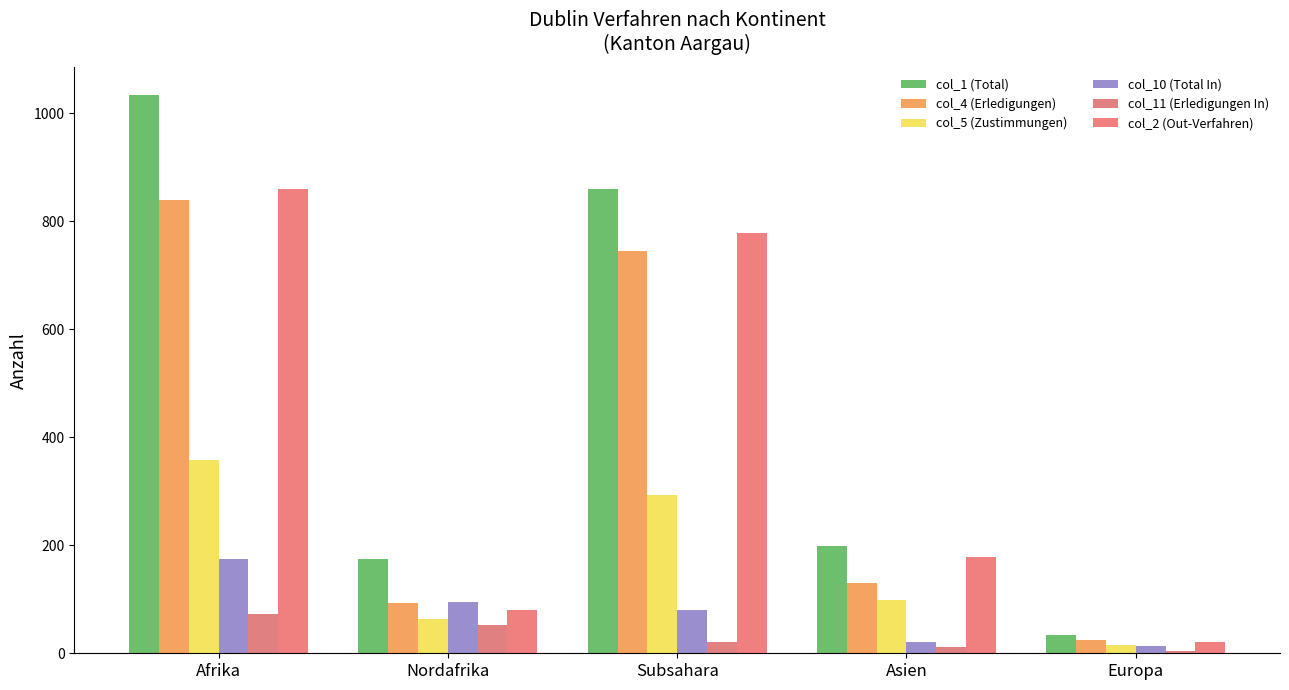

What is the lowest value of the col_2 (Out-Verfahren) series?

20